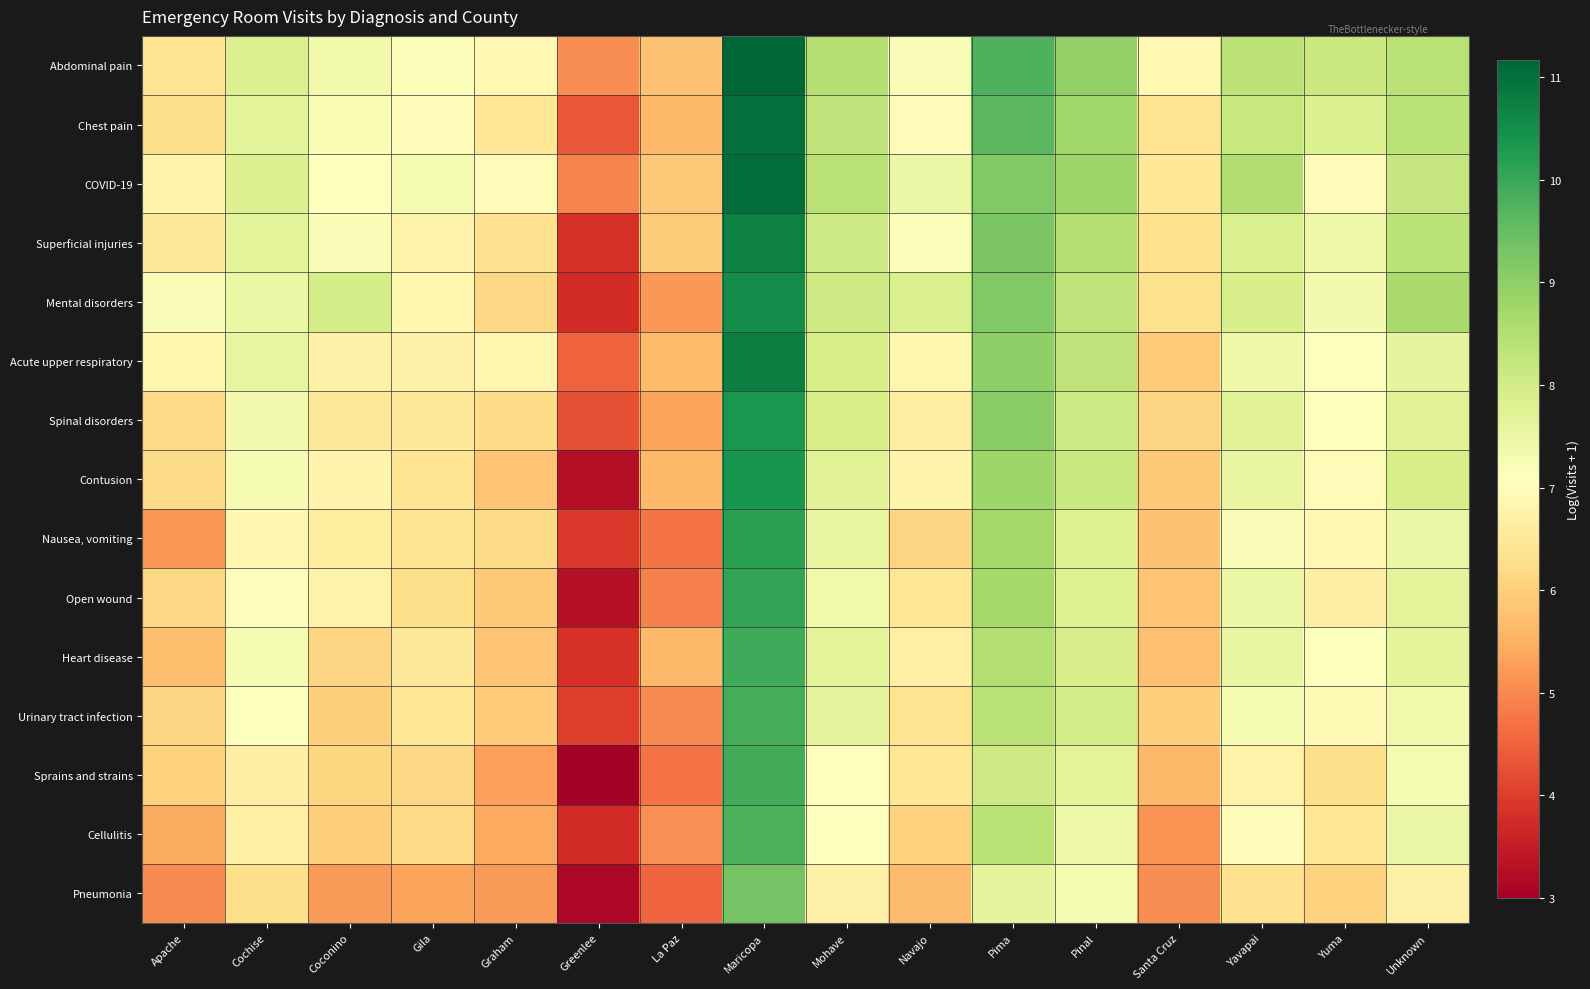

What is the difference between the highest and lowest values at Navajo?

2.2